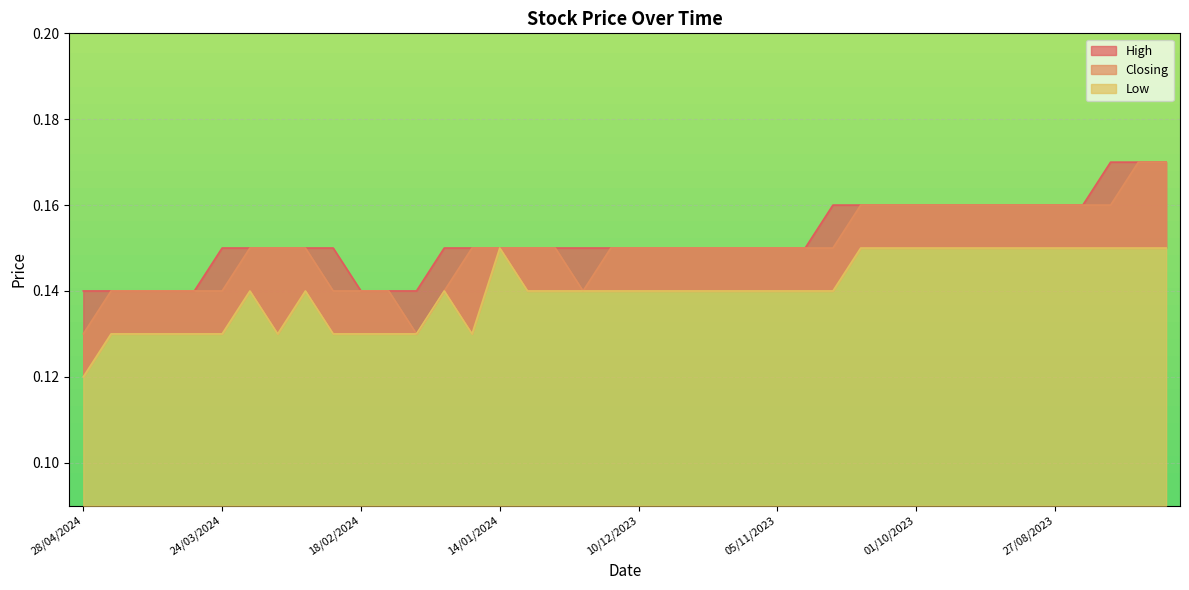

Reading left to right, extract all data points from this chart.

High: 0.1	0.1	0.1	0.1	0.1	0.1	0.1	0.1	0.1	0.1	0.1	0.1	0.1	0.1	0.1	0.1	0.1	0.1	0.1	0.1	0.1	0.1	0.1	0.1	0.1	0.1	0.1	0.2	0.2	0.2	0.2	0.2	0.2	0.2	0.2	0.2	0.2	0.2	0.2	0.2
Closing: 0.1	0.1	0.1	0.1	0.1	0.1	0.1	0.1	0.1	0.1	0.1	0.1	0.1	0.1	0.1	0.1	0.1	0.1	0.1	0.1	0.1	0.1	0.1	0.1	0.1	0.1	0.1	0.1	0.2	0.2	0.2	0.2	0.2	0.2	0.2	0.2	0.2	0.2	0.2	0.2
Low: 0.1	0.1	0.1	0.1	0.1	0.1	0.1	0.1	0.1	0.1	0.1	0.1	0.1	0.1	0.1	0.1	0.1	0.1	0.1	0.1	0.1	0.1	0.1	0.1	0.1	0.1	0.1	0.1	0.1	0.1	0.1	0.1	0.1	0.1	0.1	0.1	0.1	0.1	0.1	0.1